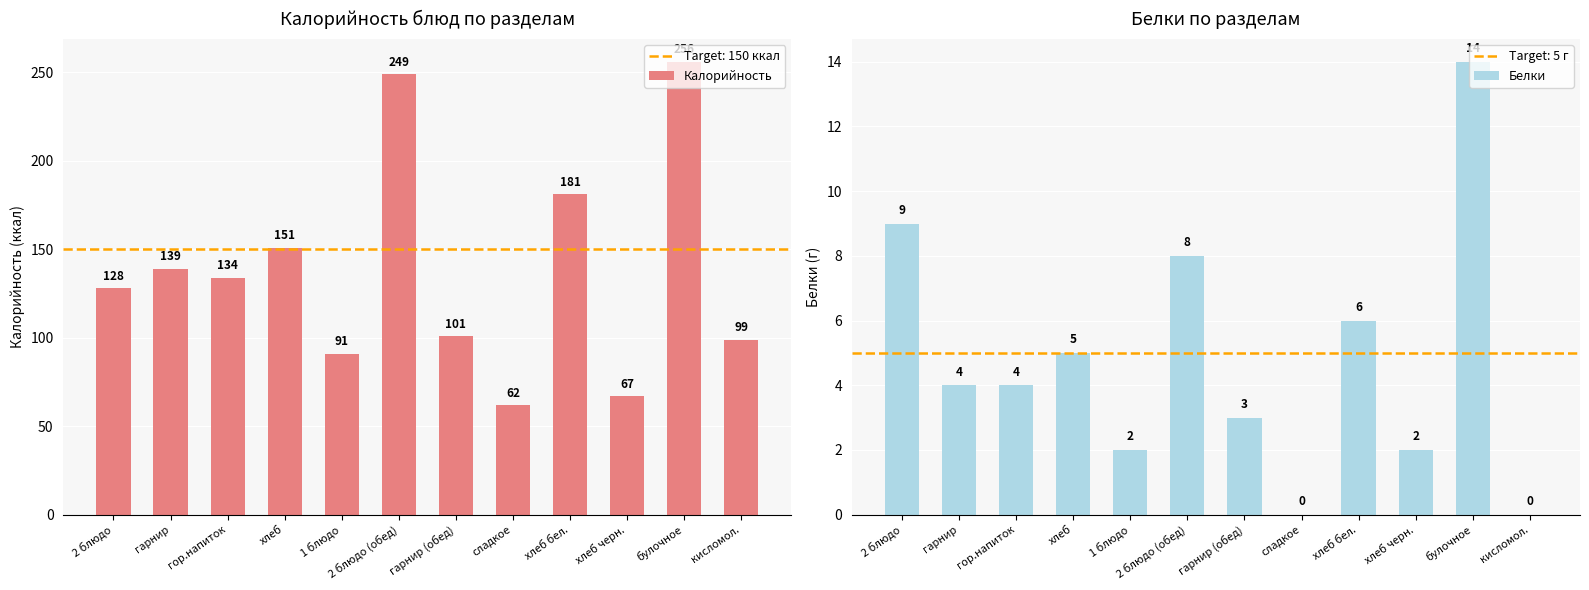

Is the value of Калорийность at кисломол. greater than the value of Белки at 2 блюдо?

Yes